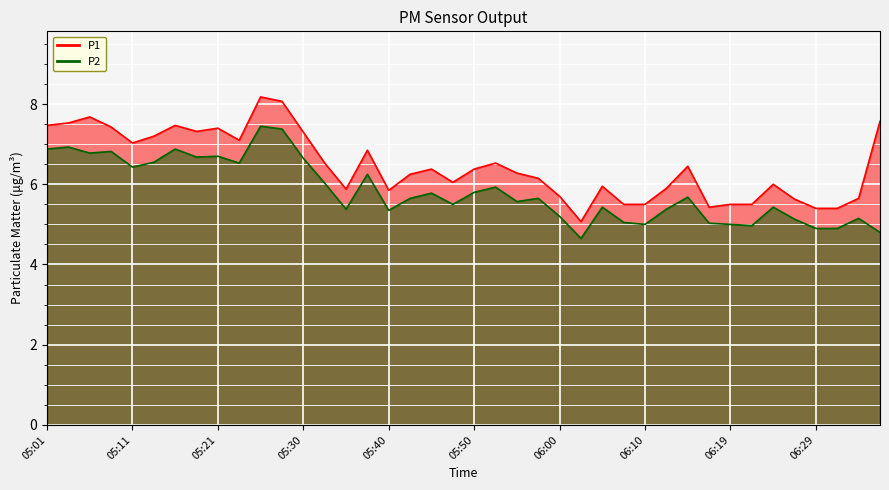

True or false: P2 has a value of 5.8 at 05:50.

True